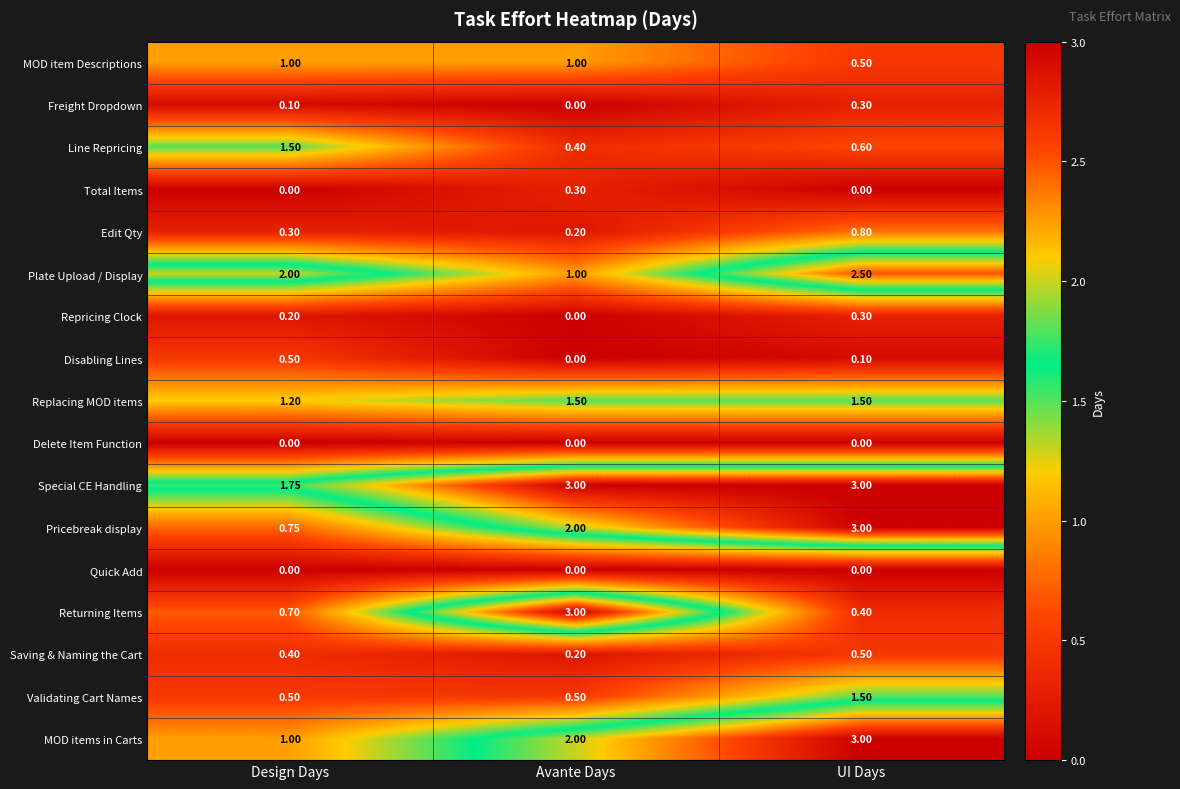

Which series changed the most between Avante Days and UI Days?

Returning Items